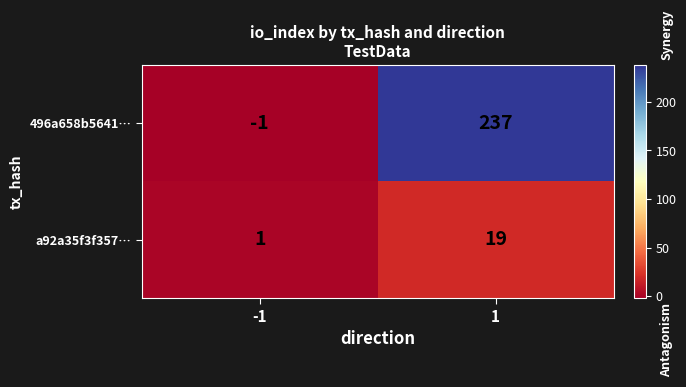

At how many categories does at least one series exceed 139?

1